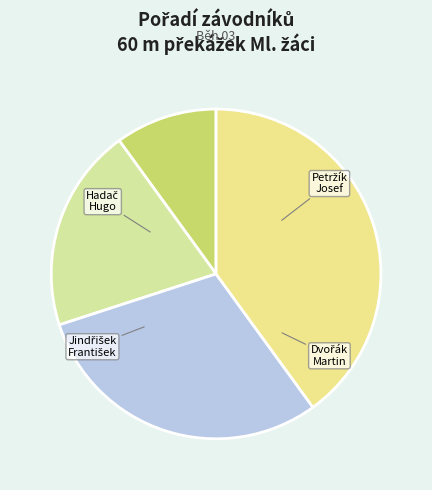

Is it true that Jindřišek František is 17% of the pie?

False